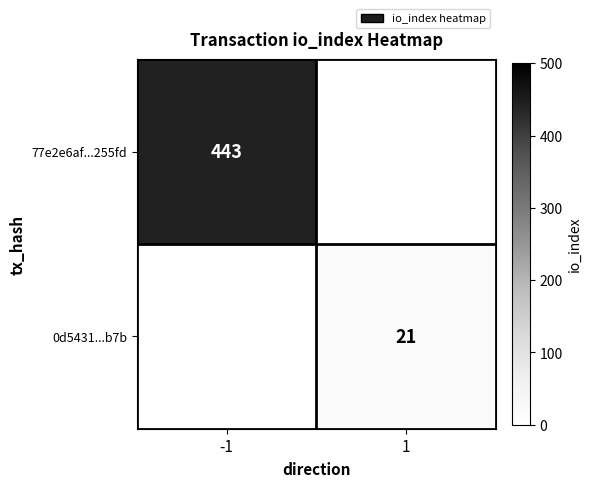

Is it true that 77e2e6af...255fd equals 678 at -1?

False